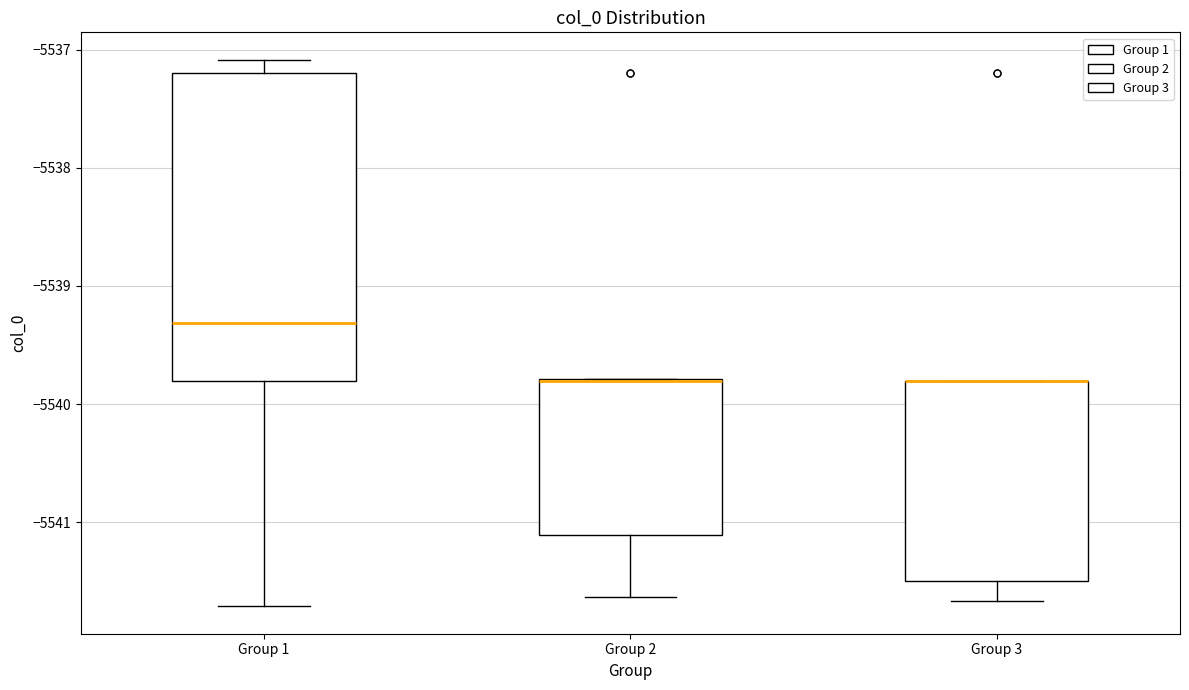

Comparing the boxes themselves (not the whiskers), which one is the tallest?

Group 1